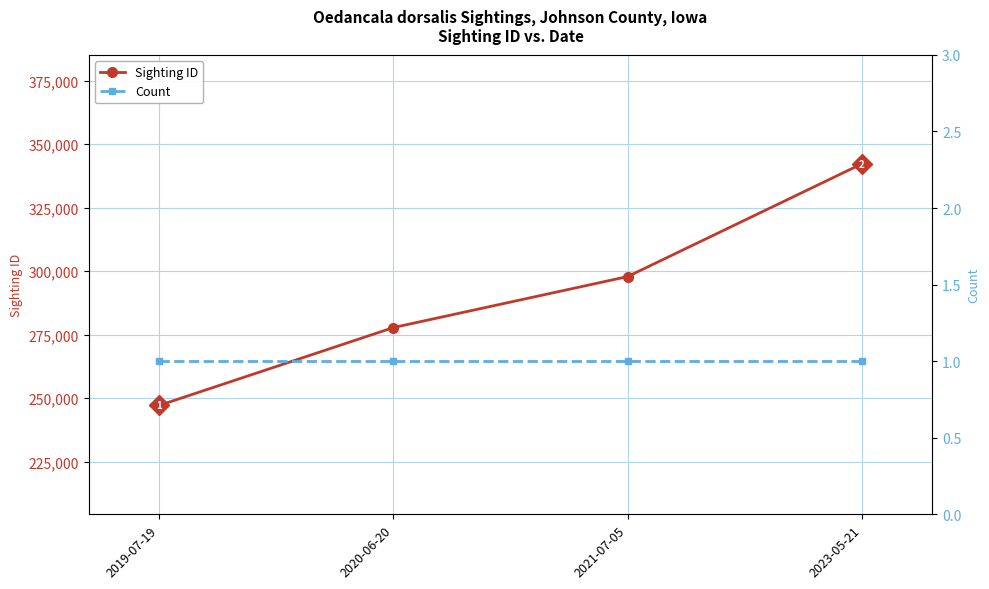

What is the difference between the highest and lowest values at 2023-05-21?

342312